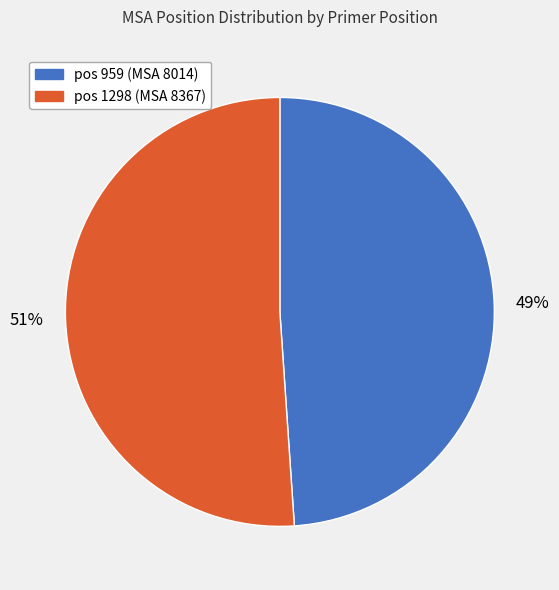

To the nearest percent, what is the difference between the largest and smallest slice percentages?

2%